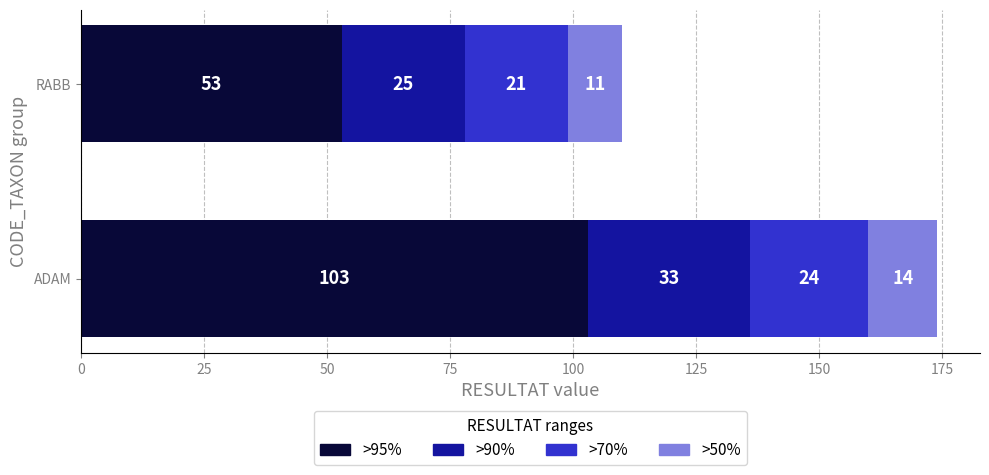

The >95% series shows 16 at RABB. True or false?

False